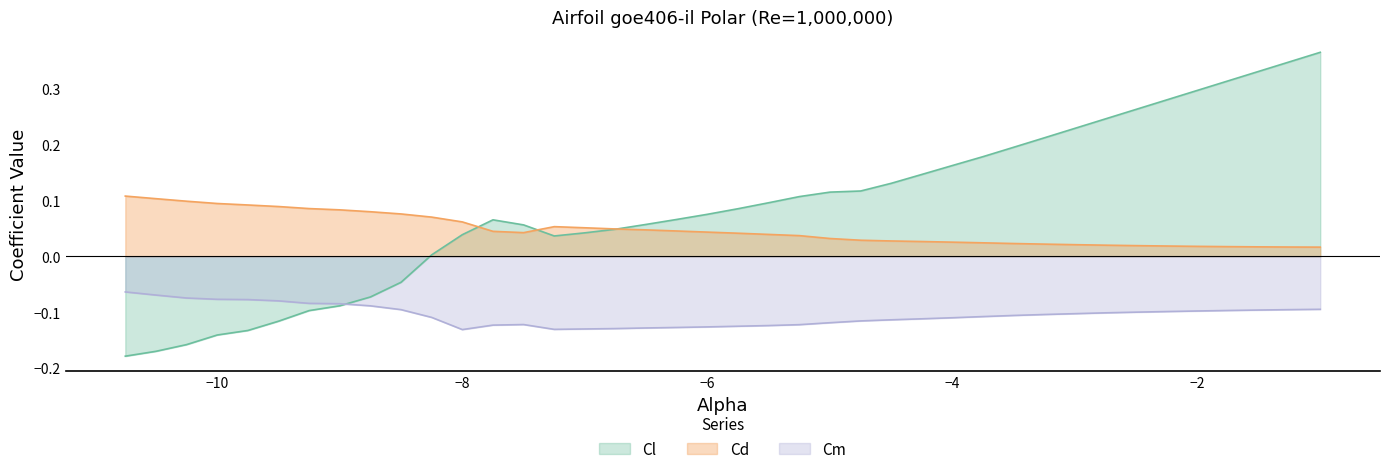

Reading left to right, transcribe all the data shown in this chart.

Cl: -10.75=-0.2	-10.5=-0.2	-10.25=-0.2	-10.0=-0.1	-9.75=-0.1	-9.5=-0.1	-9.25=-0.1	-9.0=-0.1	-8.75=-0.1	-8.5=-0.0	-8.25=0.0	-8.0=0.0	-7.75=0.1	-7.5=0.1	-7.25=0.0	-7.0=0.0	-6.75=0.0	-6.5=0.1	-6.25=0.1	-6.0=0.1	-5.75=0.1	-5.5=0.1	-5.25=0.1	-5.0=0.1	-4.75=0.1	-4.5=0.1	-4.25=0.1	-4.0=0.2	-3.75=0.2	-3.5=0.2	-3.25=0.2	-3.0=0.2	-2.75=0.2	-2.5=0.3	-2.25=0.3	-2.0=0.3	-1.75=0.3	-1.5=0.3	-1.25=0.3	-1.0=0.4
Cd: -10.75=0.1	-10.5=0.1	-10.25=0.1	-10.0=0.1	-9.75=0.1	-9.5=0.1	-9.25=0.1	-9.0=0.1	-8.75=0.1	-8.5=0.1	-8.25=0.1	-8.0=0.1	-7.75=0.0	-7.5=0.0	-7.25=0.1	-7.0=0.1	-6.75=0.0	-6.5=0.0	-6.25=0.0	-6.0=0.0	-5.75=0.0	-5.5=0.0	-5.25=0.0	-5.0=0.0	-4.75=0.0	-4.5=0.0	-4.25=0.0	-4.0=0.0	-3.75=0.0	-3.5=0.0	-3.25=0.0	-3.0=0.0	-2.75=0.0	-2.5=0.0	-2.25=0.0	-2.0=0.0	-1.75=0.0	-1.5=0.0	-1.25=0.0	-1.0=0.0
Cm: -10.75=-0.1	-10.5=-0.1	-10.25=-0.1	-10.0=-0.1	-9.75=-0.1	-9.5=-0.1	-9.25=-0.1	-9.0=-0.1	-8.75=-0.1	-8.5=-0.1	-8.25=-0.1	-8.0=-0.1	-7.75=-0.1	-7.5=-0.1	-7.25=-0.1	-7.0=-0.1	-6.75=-0.1	-6.5=-0.1	-6.25=-0.1	-6.0=-0.1	-5.75=-0.1	-5.5=-0.1	-5.25=-0.1	-5.0=-0.1	-4.75=-0.1	-4.5=-0.1	-4.25=-0.1	-4.0=-0.1	-3.75=-0.1	-3.5=-0.1	-3.25=-0.1	-3.0=-0.1	-2.75=-0.1	-2.5=-0.1	-2.25=-0.1	-2.0=-0.1	-1.75=-0.1	-1.5=-0.1	-1.25=-0.1	-1.0=-0.1